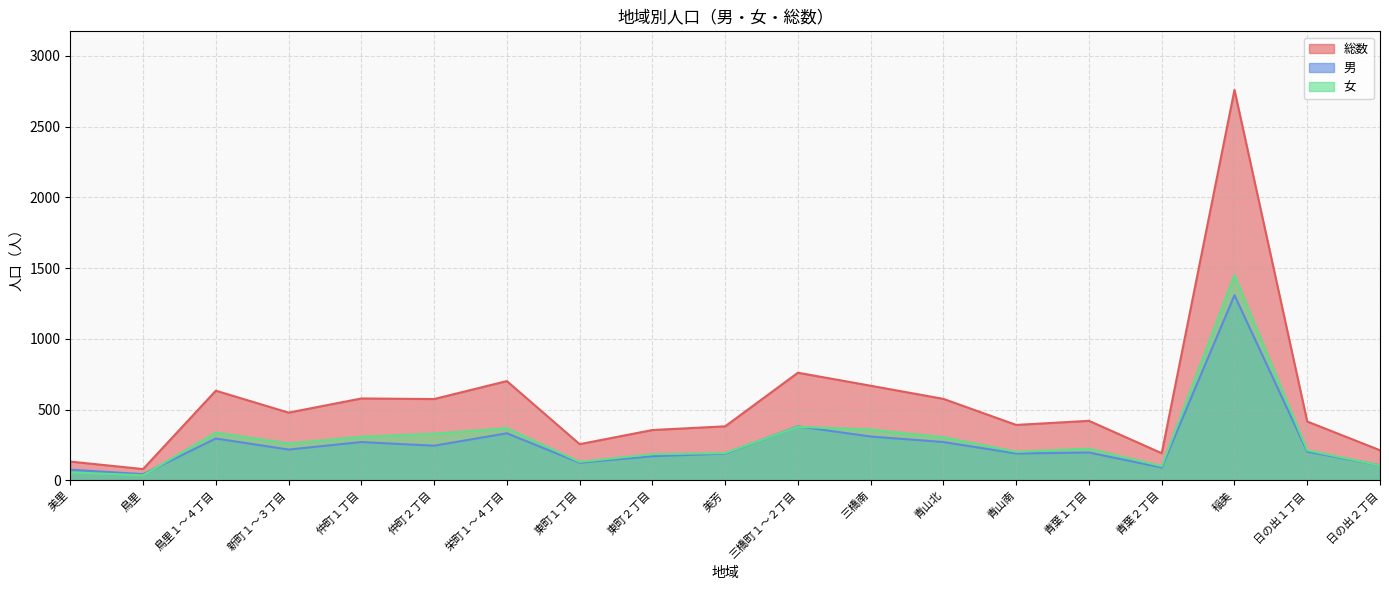

At which label does 総数 first exceed 421?

鳥里１～４丁目